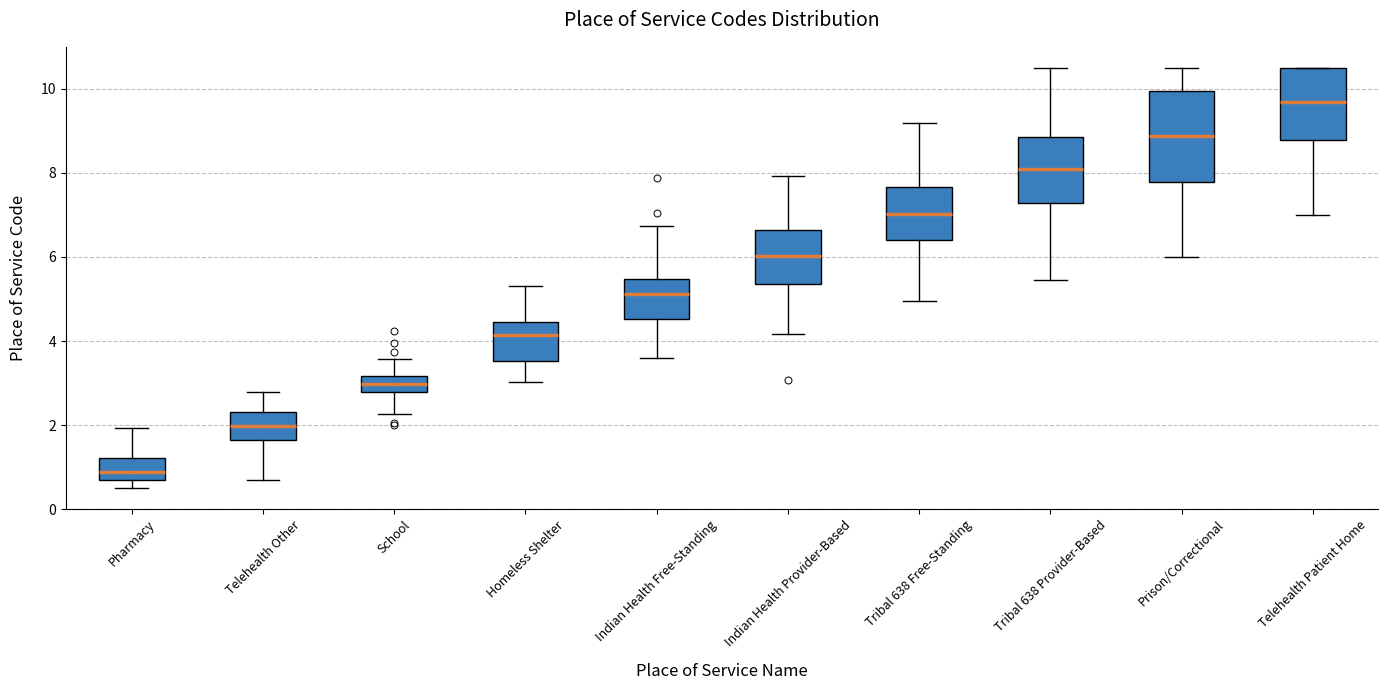

Which box's median line is the highest?

Telehealth Patient Home